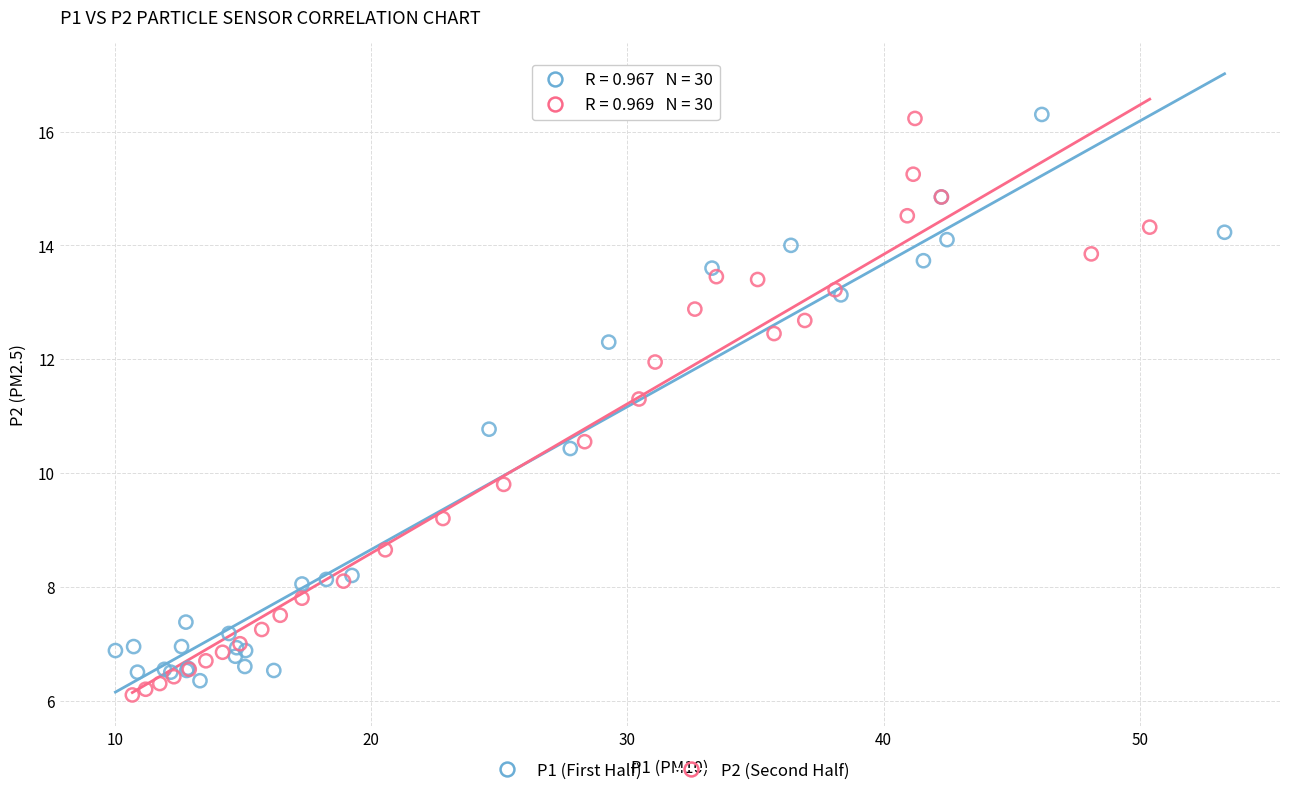

What are all the series names shown in the legend?

P1 (First Half), P2 (Second Half)